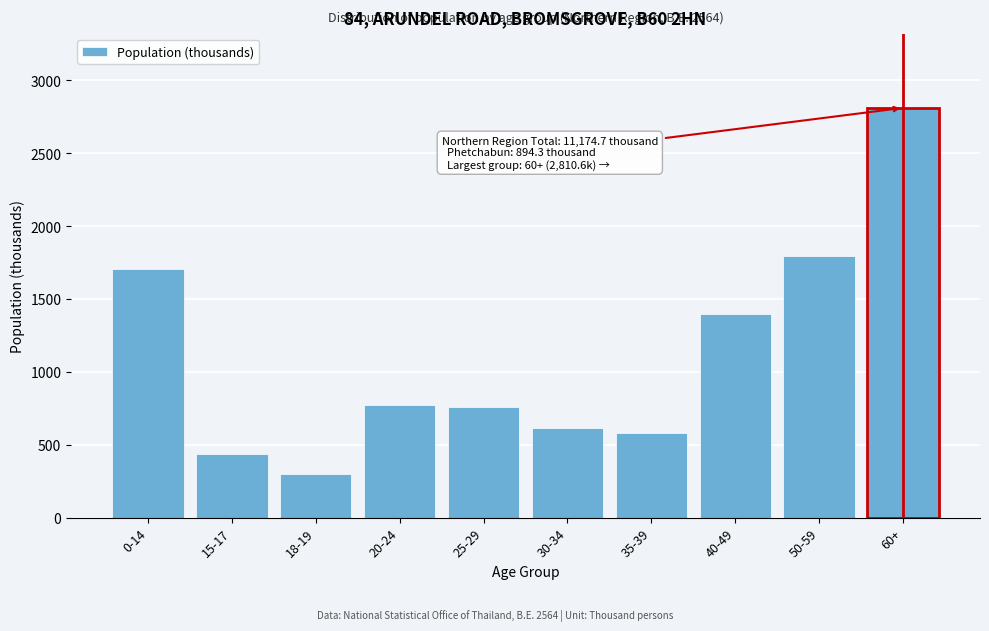

What value does the data have at 60+?

2810.6